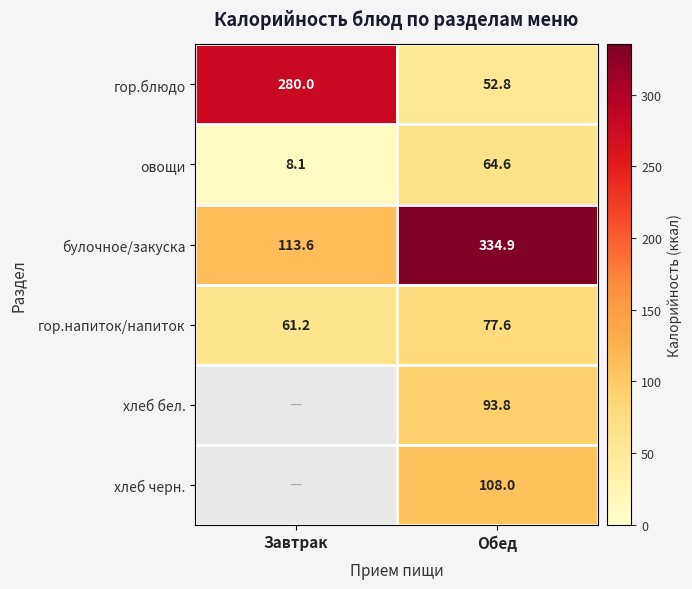

At which category is the sum across all series the highest?

Обед